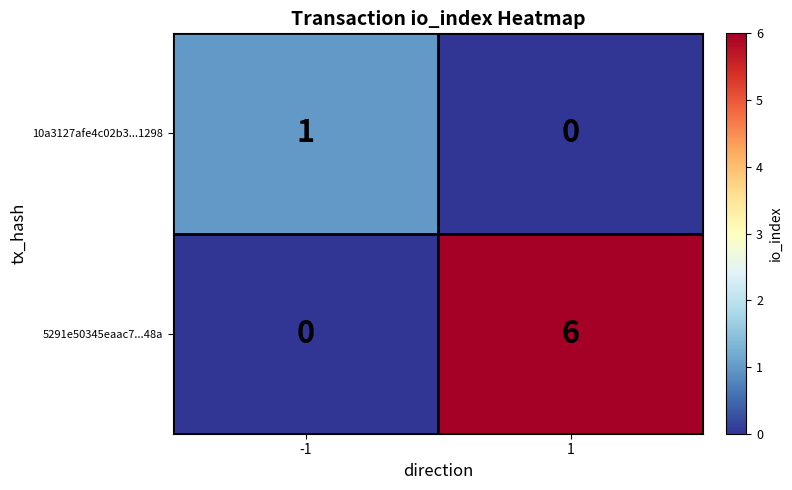

What is the difference between the maximum and minimum values in the 5291e50345eaac7...48a series?

6